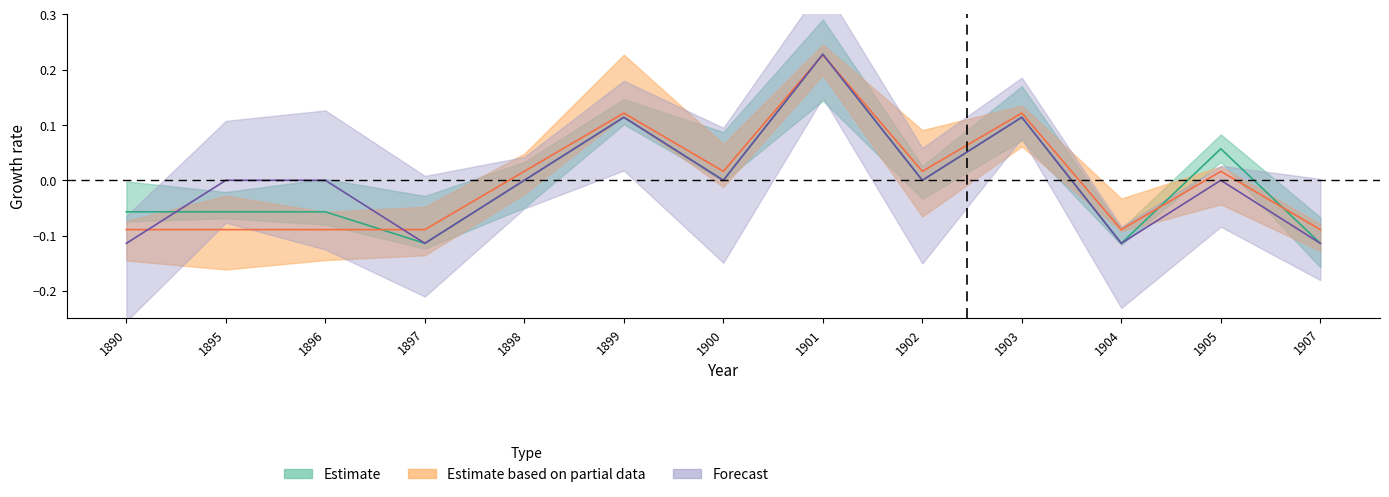

What is the value of the Estimate based on partial data point at the 8th from the left?

0.2